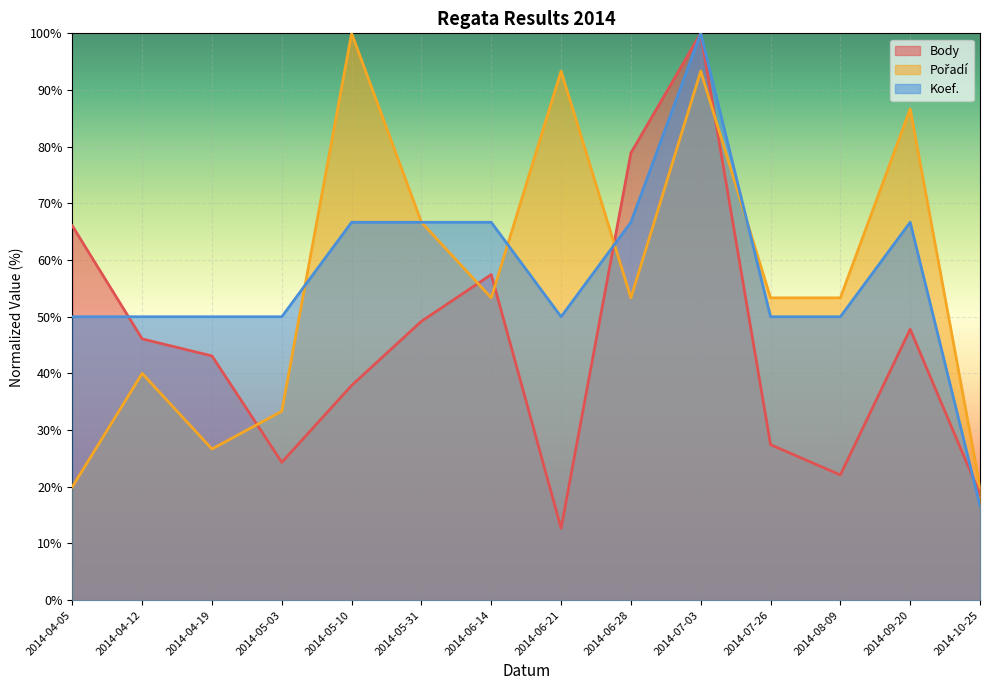

What is the difference between the highest and lowest values at 2014-04-19?

23.3